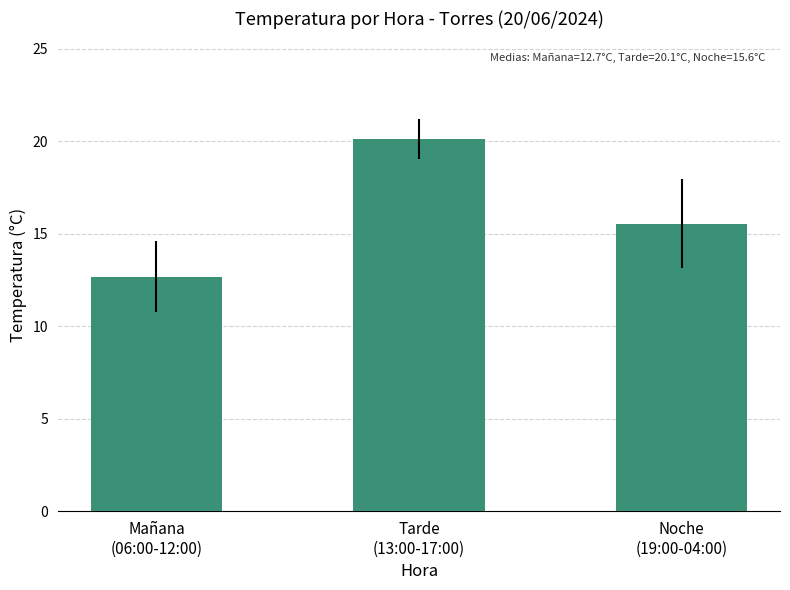

Approximately how many times larger is the value at Mañana
(06:00-12:00) compared to Tarde
(13:00-17:00)?

0.6